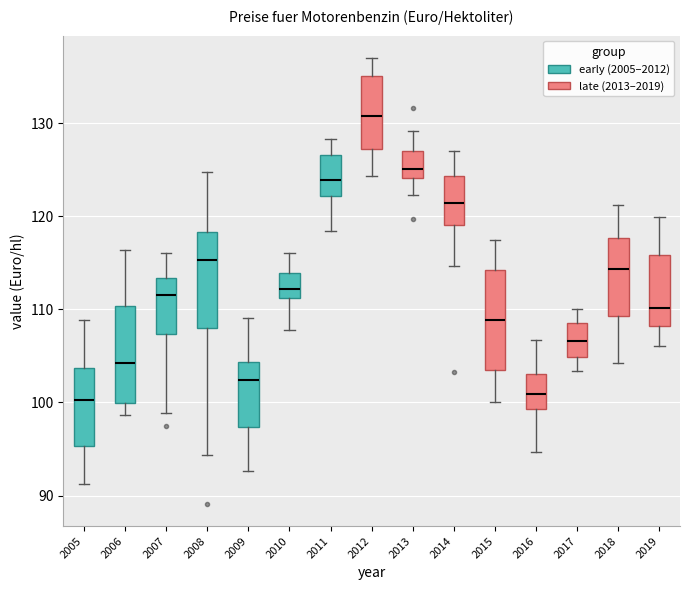

Reading left to right, read every box against the y-axis: the position of its median line, the range the box covers, and the ends of its whiskers. The values are not printed on the chart, so give them approximately, as read against the axis.

2005: median 100, box 95 to 104, whiskers 91 to 109
2006: median 104, box 100 to 110, whiskers 99 to 116
2007: median 112, box 107 to 113, whiskers 99 to 116
2008: median 115, box 108 to 118, whiskers 94 to 125
2009: median 102, box 97 to 104, whiskers 93 to 109
2010: median 112, box 111 to 114, whiskers 108 to 116
2011: median 124, box 122 to 127, whiskers 118 to 128
2012: median 131, box 127 to 135, whiskers 124 to 137
2013: median 125, box 124 to 127, whiskers 122 to 129
2014: median 121, box 119 to 124, whiskers 115 to 127
2015: median 109, box 104 to 114, whiskers 100 to 118
2016: median 101, box 99 to 103, whiskers 95 to 107
2017: median 107, box 105 to 109, whiskers 103 to 110
2018: median 114, box 109 to 118, whiskers 104 to 121
2019: median 110, box 108 to 116, whiskers 106 to 120